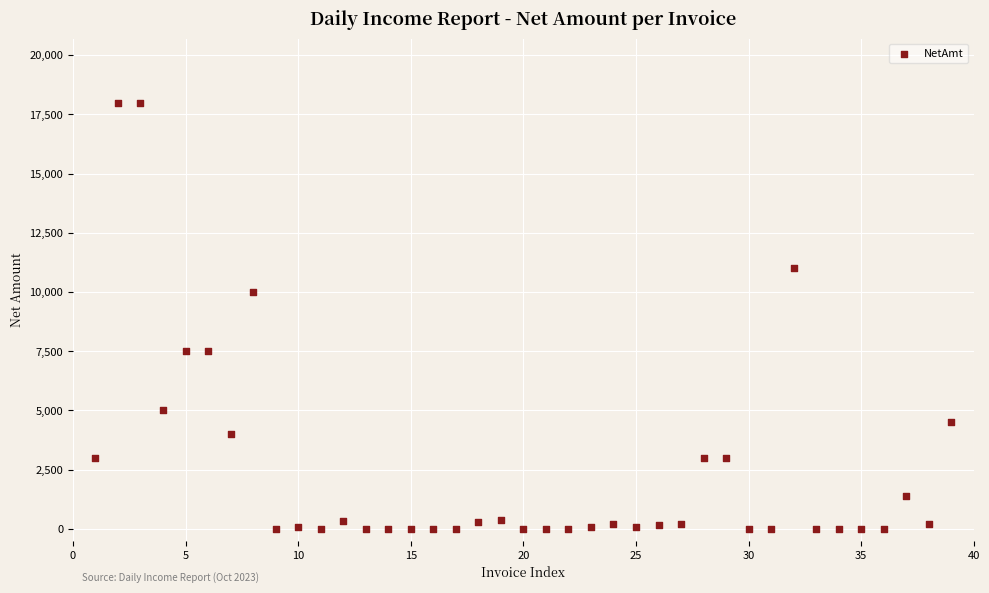

What is the range of Y values (max minus min)?

18000.0